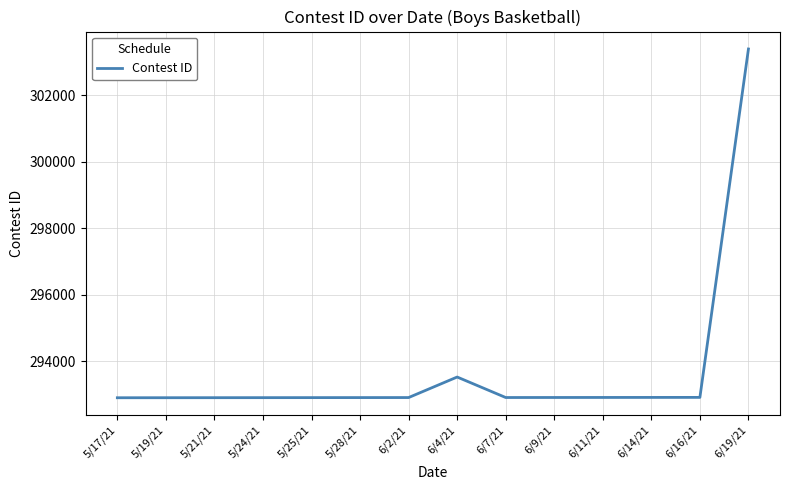

What is the sum of all values?

4111761